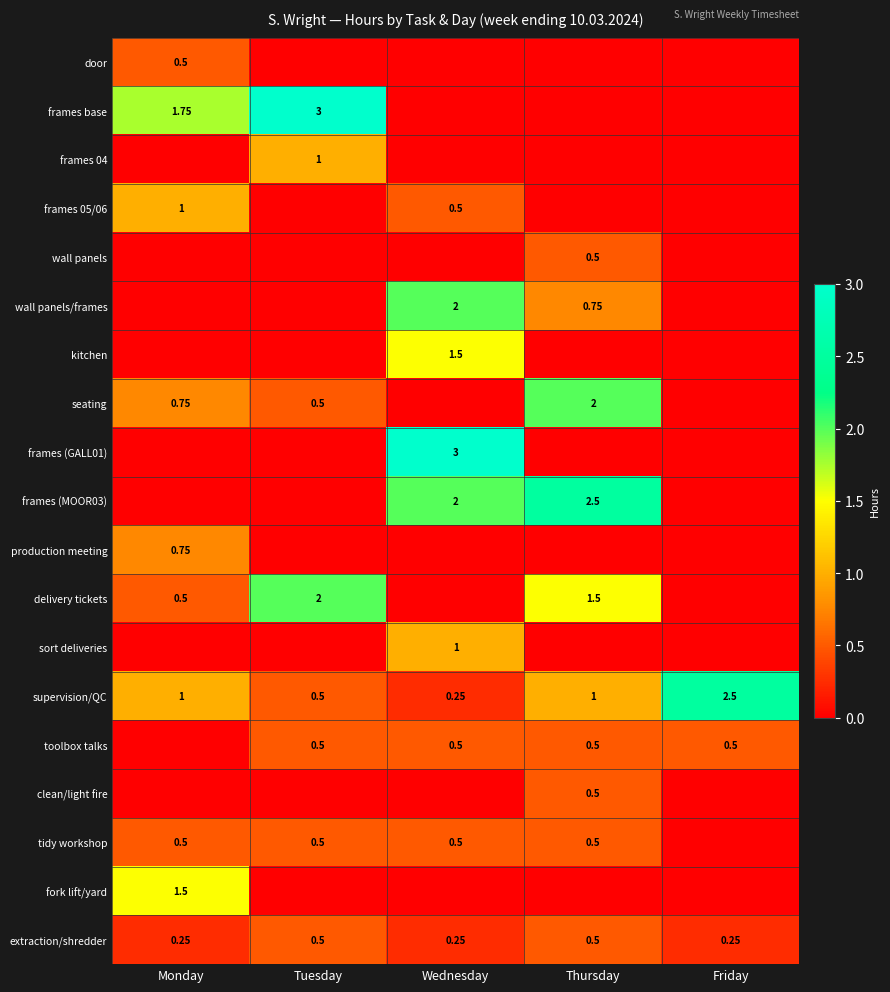

What is the difference between the maximum and minimum values in the frames 05/06 series?

1.0